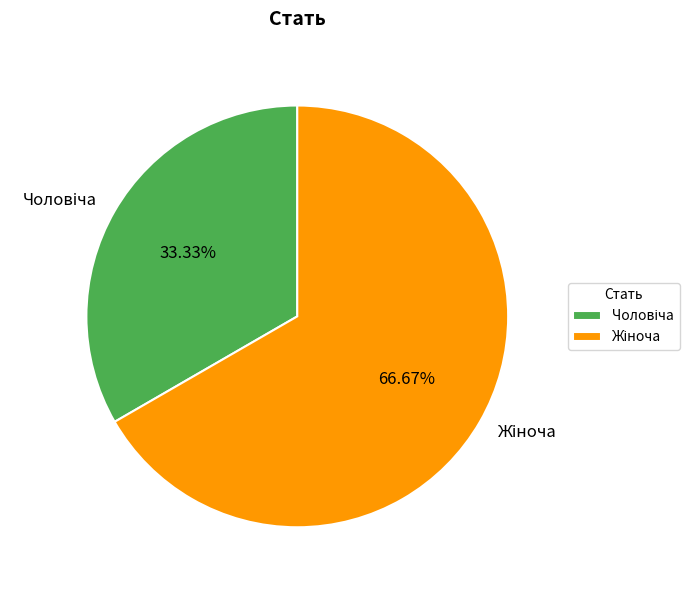

Is there any slice that represents more than half of the pie?

Yes